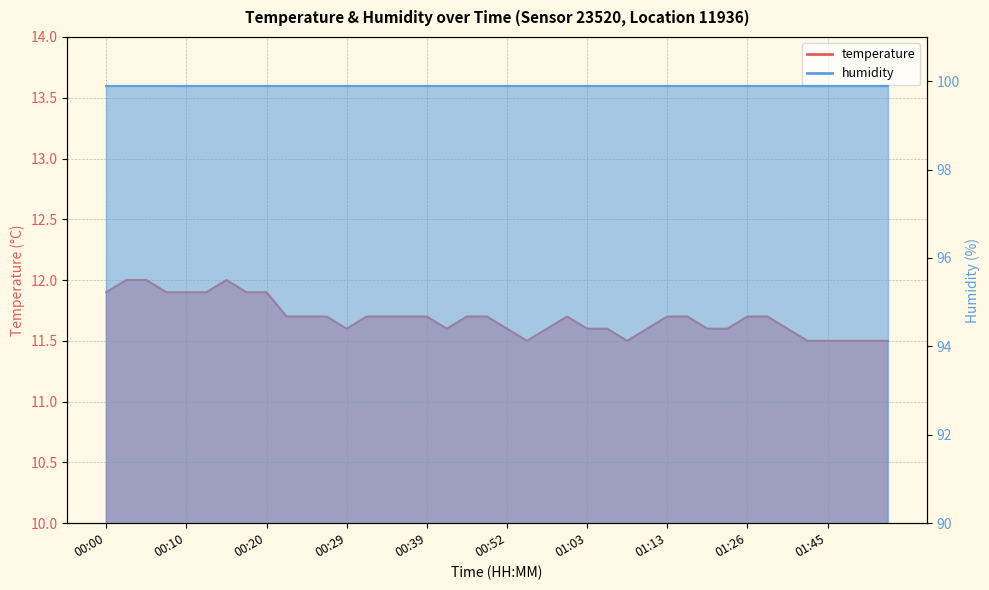

Reading right to left, transcribe all the data shown in this chart.

11.5	11.5	11.5	11.5	11.5	11.6	11.7	11.7	11.6	11.6	11.7	11.7	11.6	11.5	11.6	11.6	11.7	11.6	11.5	11.6	11.7	11.7	11.6	11.7	11.7	11.7	11.7	11.6	11.7	11.7	11.7	11.9	11.9	12.0	11.9	11.9	11.9	12.0	12.0	11.9